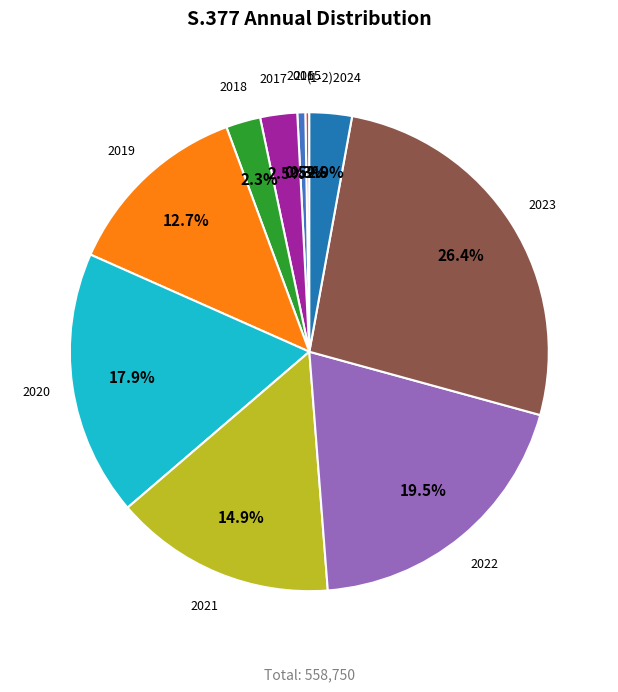

To the nearest percent, what is the difference between the largest and smallest slice percentages?

26%